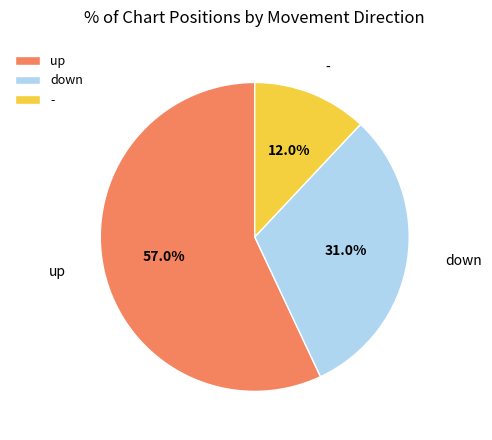

Which category has the biggest portion of the pie?

up